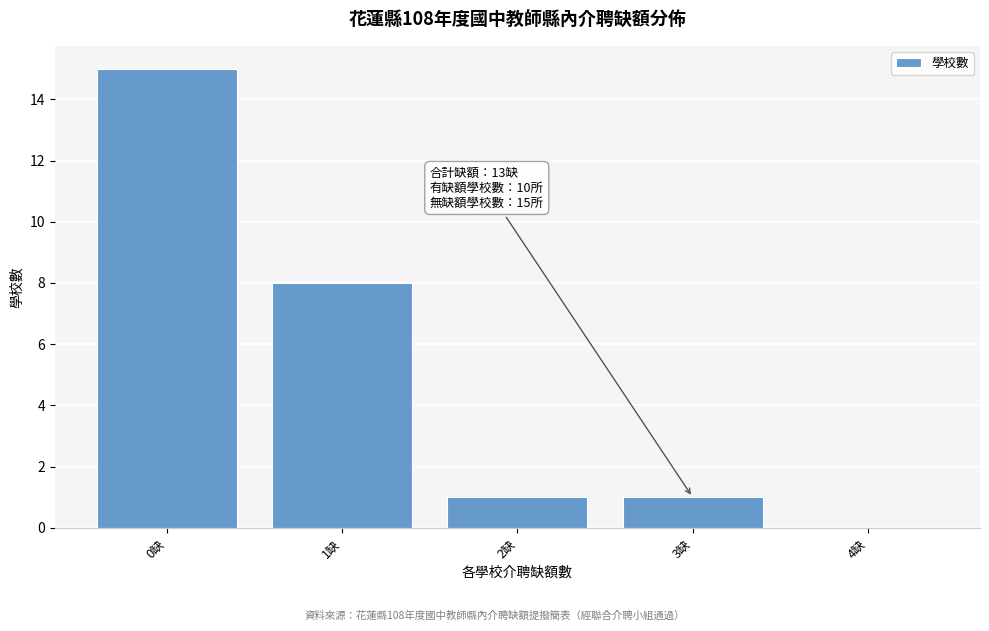

Reading right to left, list all the values displayed in this chart.

4缺=0	3缺=1	2缺=1	1缺=8	0缺=15